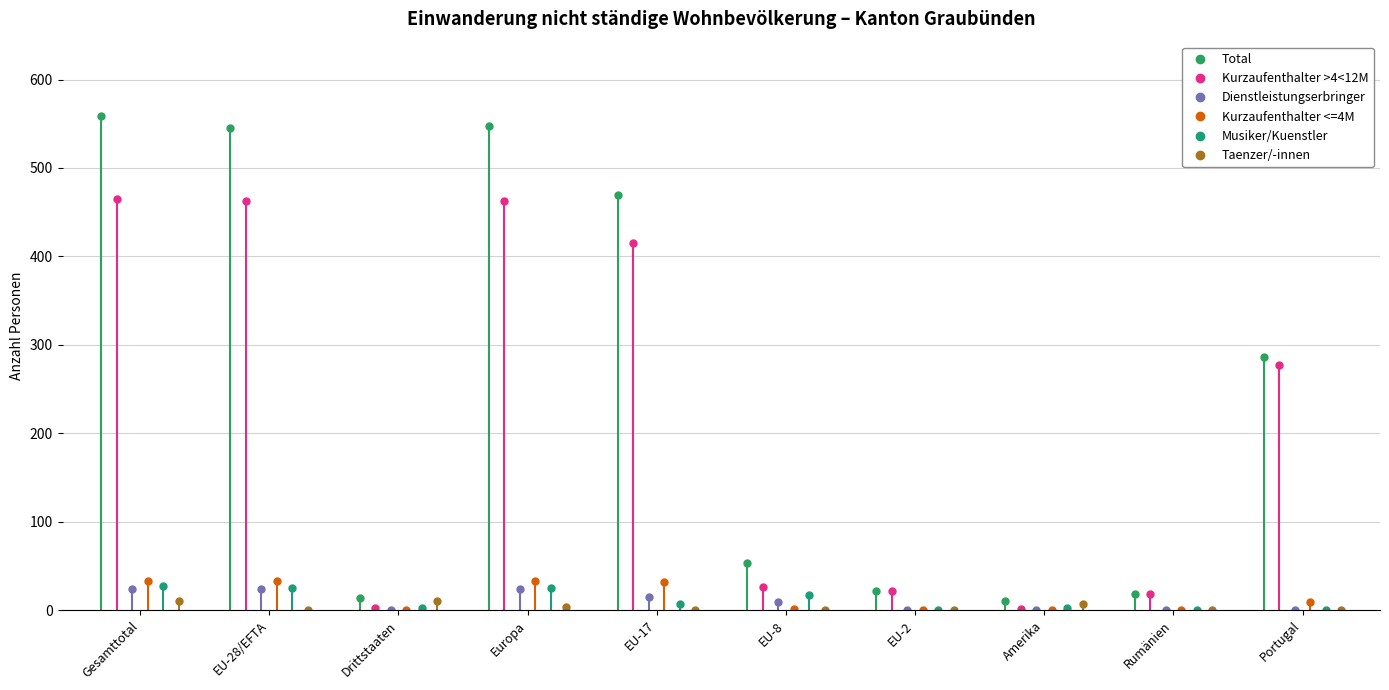

What is the difference between the maximum and second lowest values in the Total series?

545